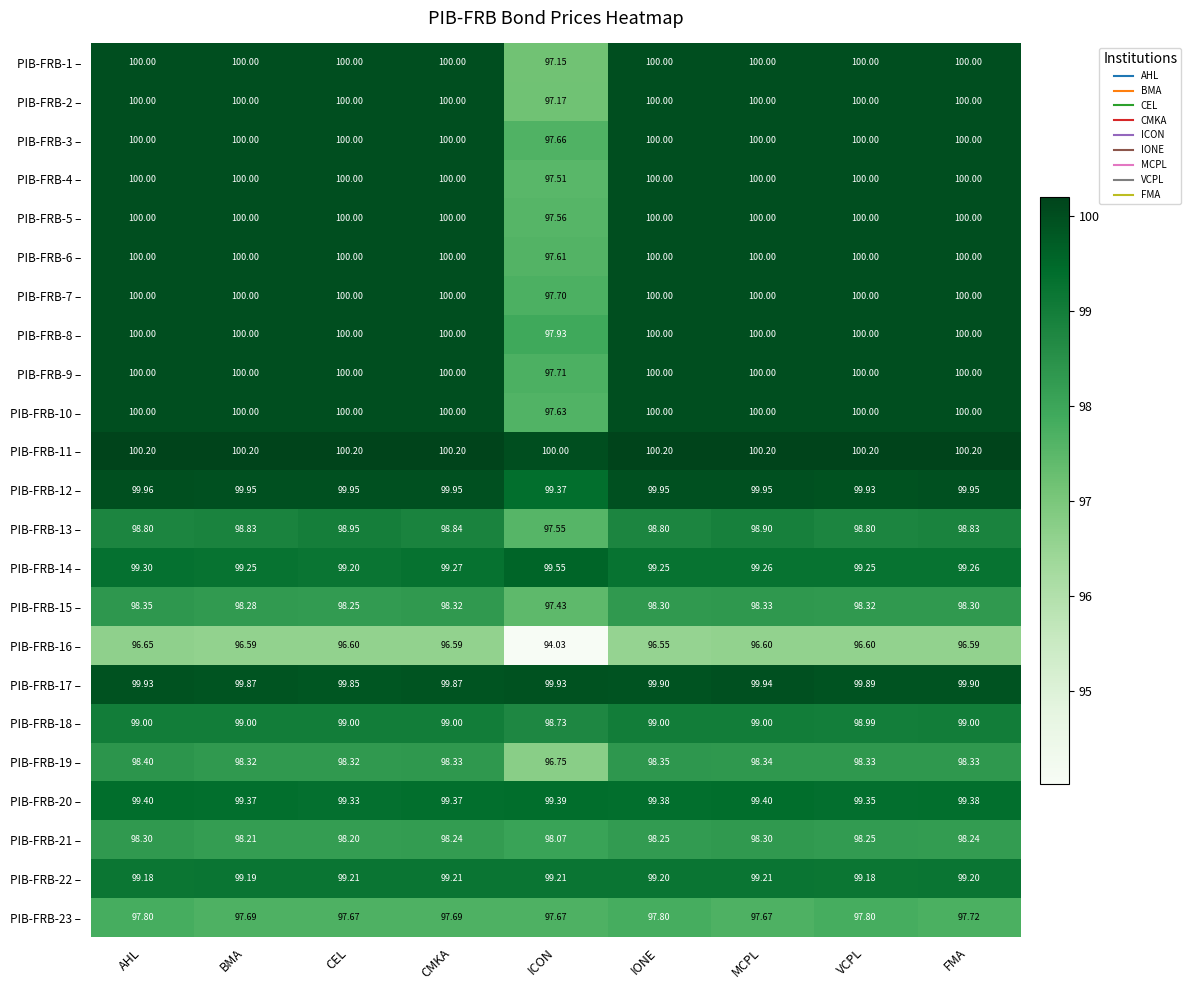

Is the value of PIB-FRB-16 – at ICON greater than the value of PIB-FRB-19 – at CEL?

No